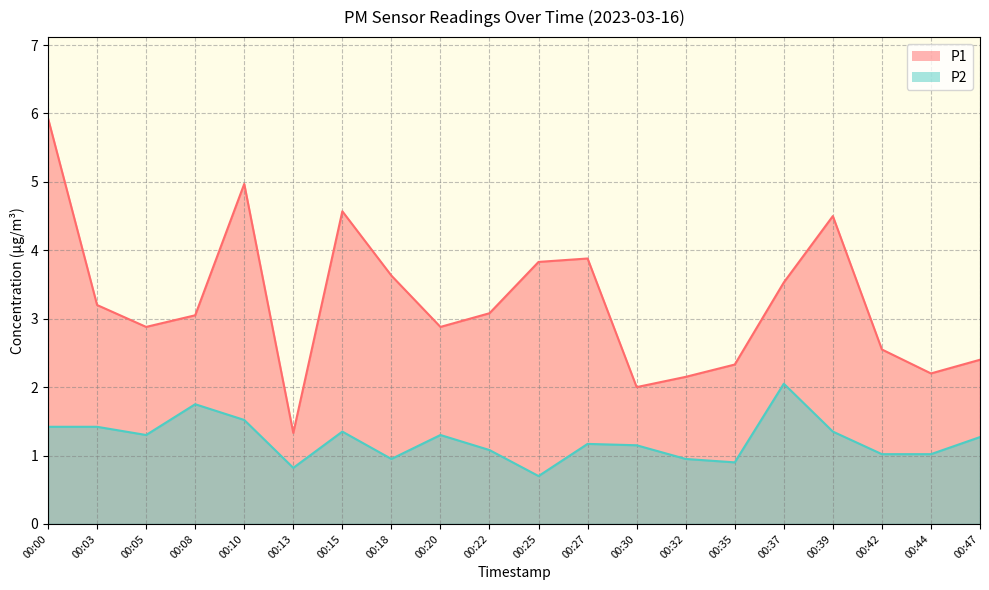

What is the difference between the second highest and minimum values in the P2 series?

1.1